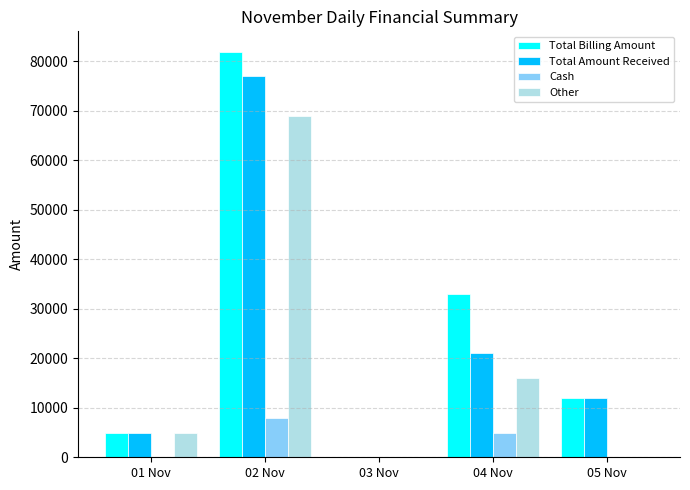

The value of Other at 04 Nov is 15998. True or false?

True